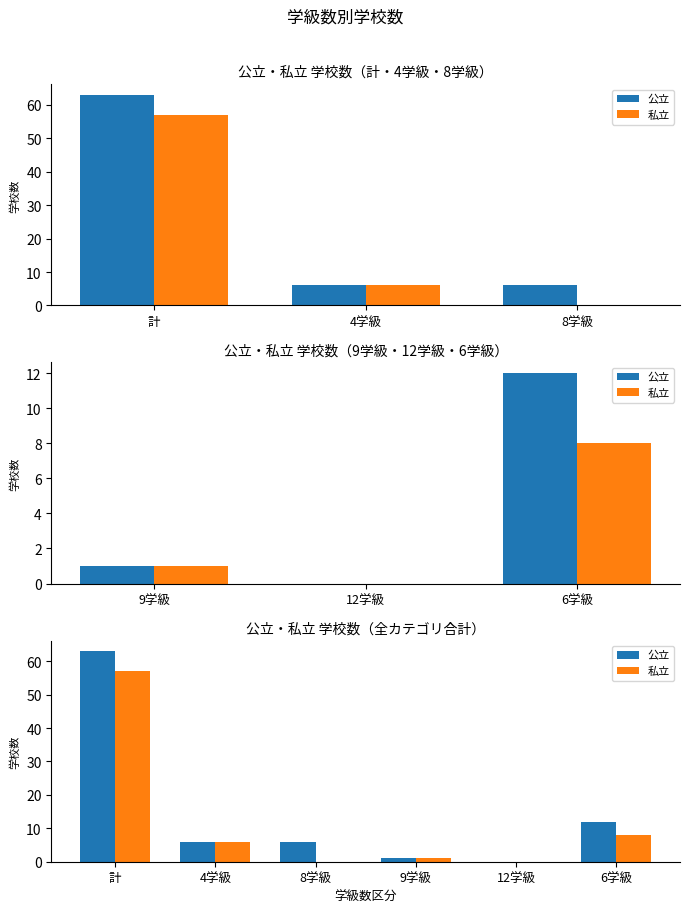

How many groups of bars are there?

6